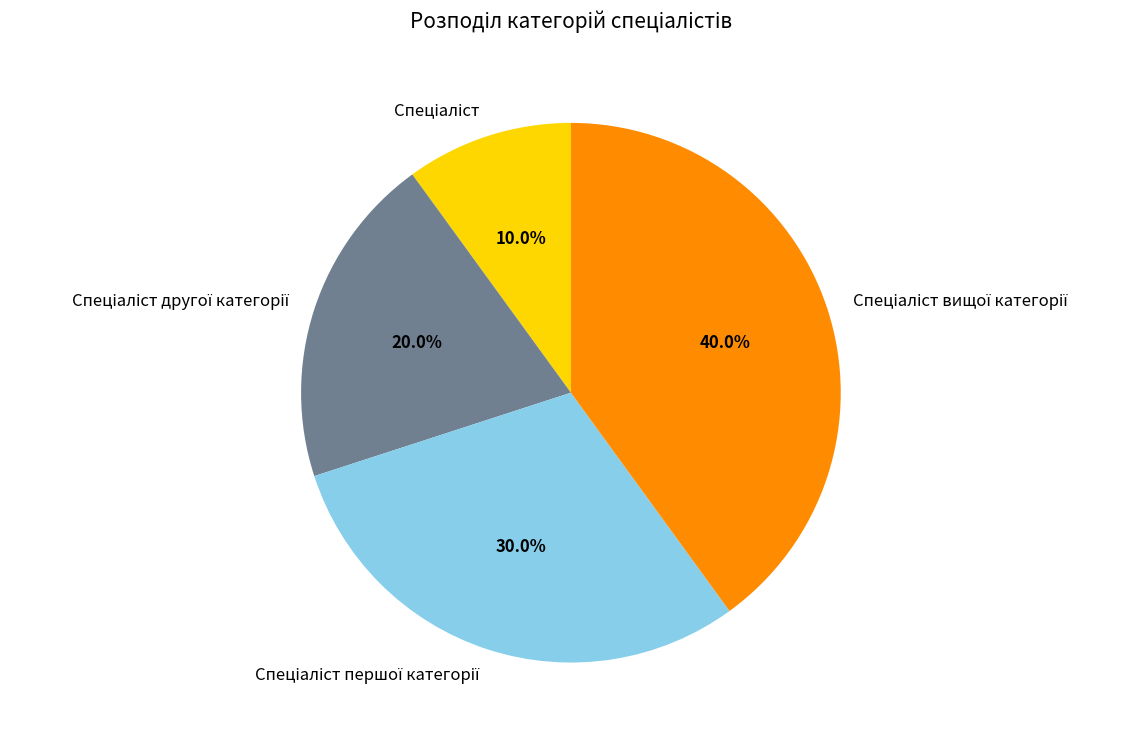

Is there any slice that represents more than half of the pie?

No